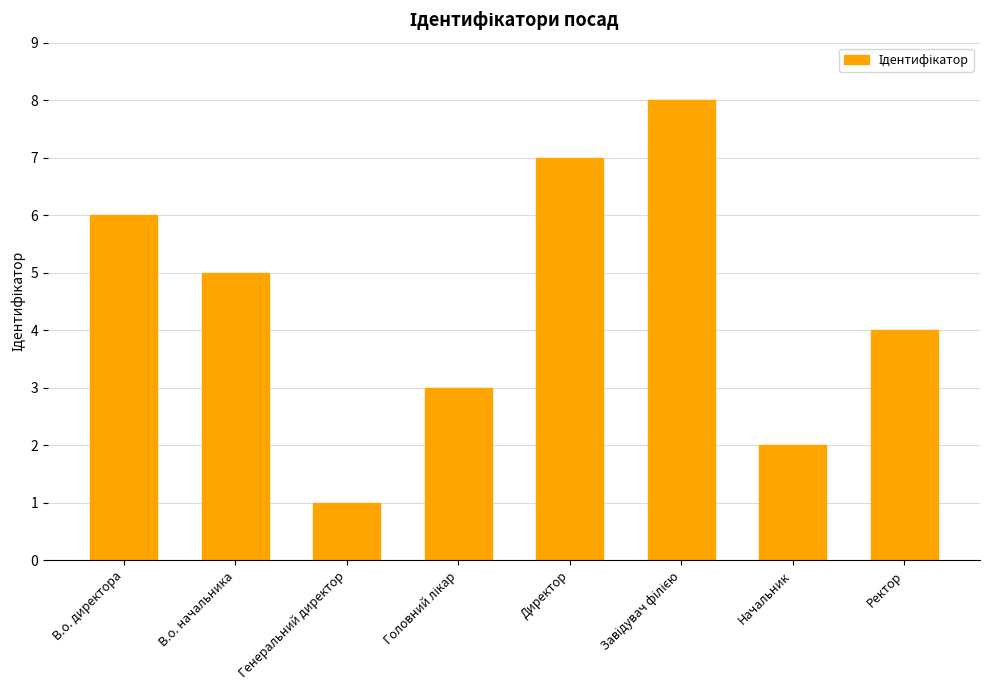

What is the value of the 7th bar from the left?

2